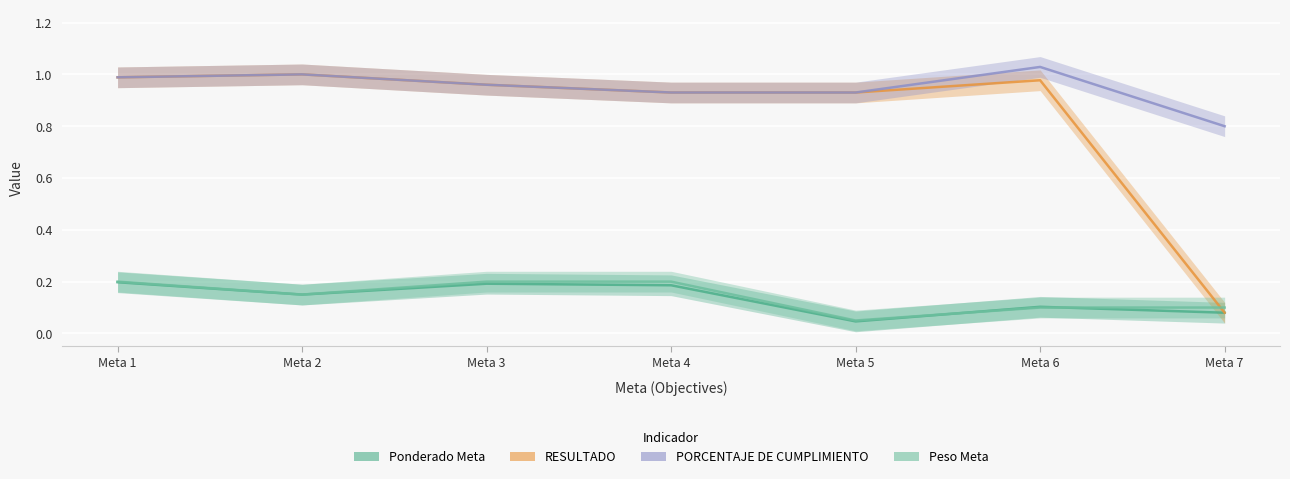

How many Ponderado Meta values are between 0 and 1?

7